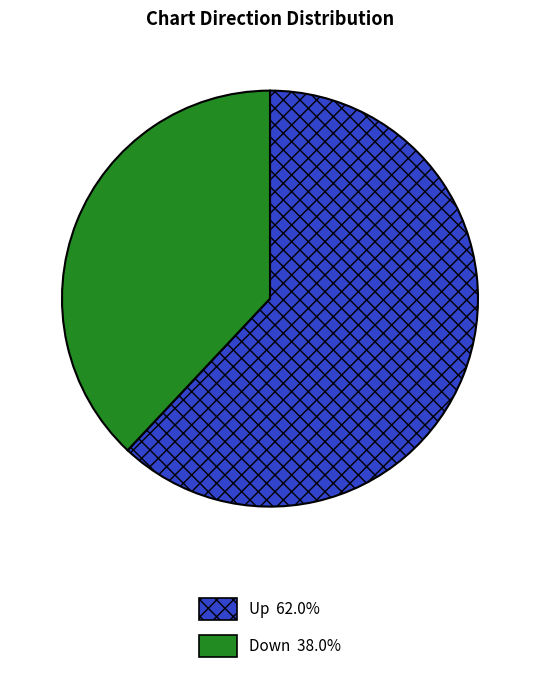

Does any single category account for the majority?

Yes